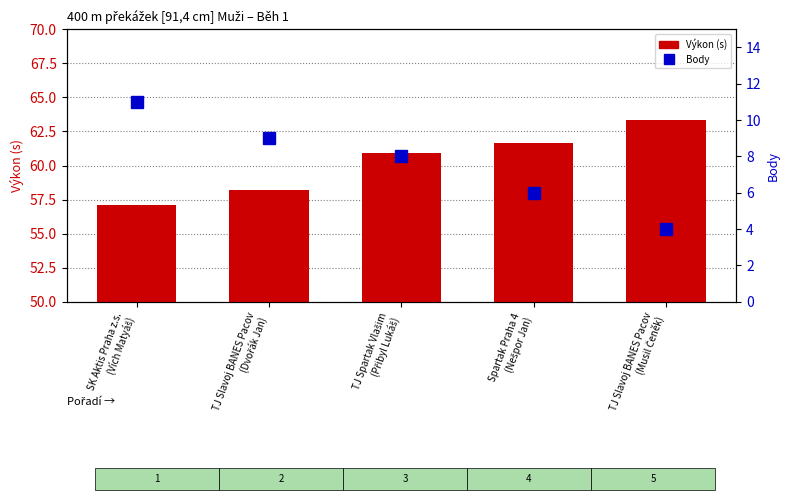

Reading left to right, transcribe all the data shown in this chart.

Výkon (s): SK Aktis Praha z.s.
(Vích Matyáš)=57.1	TJ Slavoj BANES Pacov
(Dvořák Jan)=58.2	TJ Spartak Vlašim
(Přibyl Lukáš)=61.0	Spartak Praha 4
(Nešpor Jan)=61.6	TJ Slavoj BANES Pacov
(Musil Čeněk)=63.4
Body: SK Aktis Praha z.s.
(Vích Matyáš)=11.0	TJ Slavoj BANES Pacov
(Dvořák Jan)=9.0	TJ Spartak Vlašim
(Přibyl Lukáš)=8.0	Spartak Praha 4
(Nešpor Jan)=6.0	TJ Slavoj BANES Pacov
(Musil Čeněk)=4.0